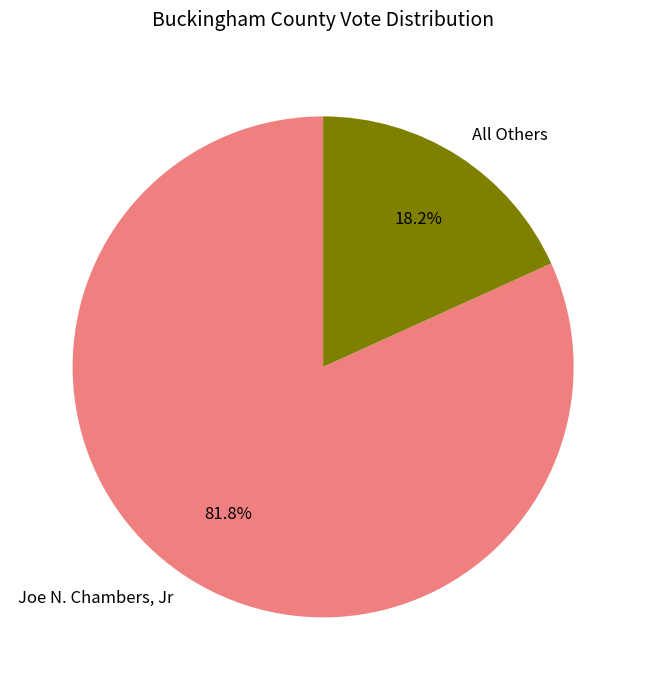

Is it true that All Others is 5% of the pie?

False